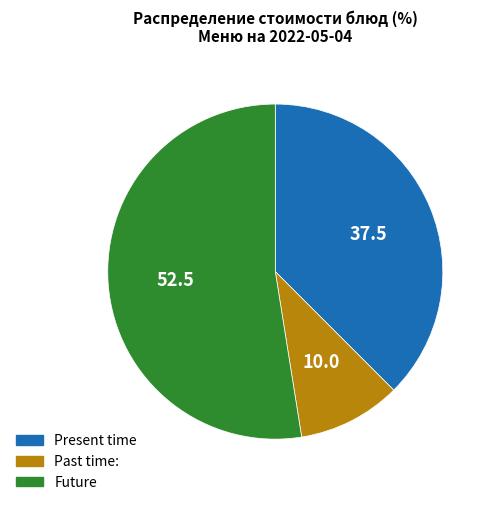

What is the majority slice?

Future